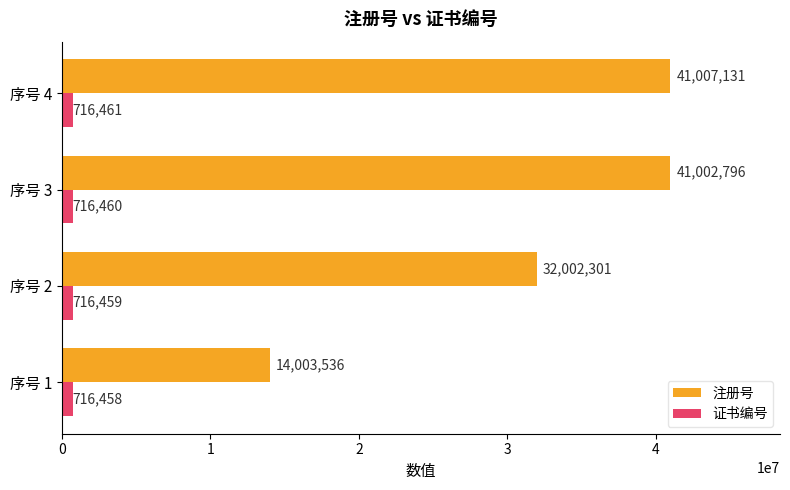

Count the 证书编号 values in the range 716459 to 716461.

3